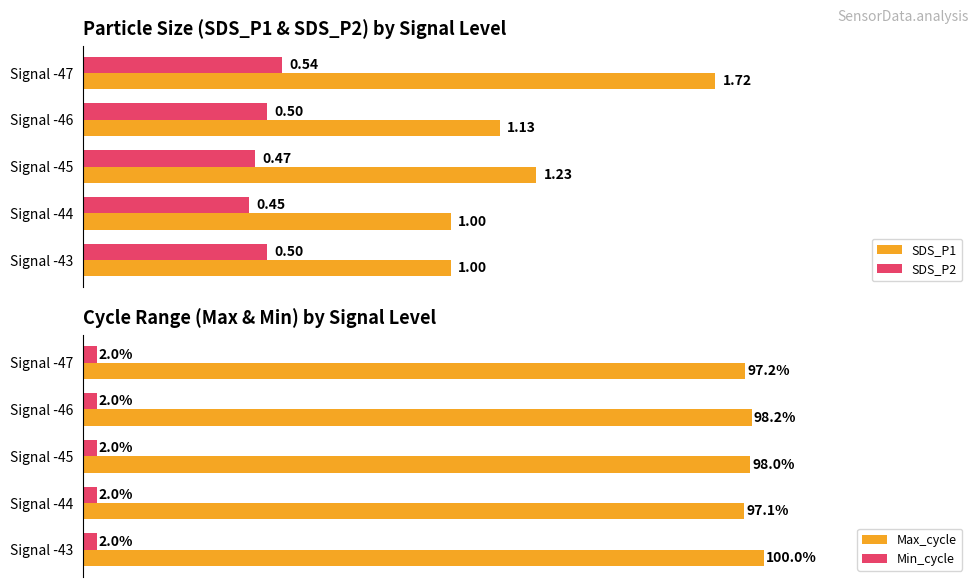

Is it true that Max_cycle equals 27.5 at 4?

False